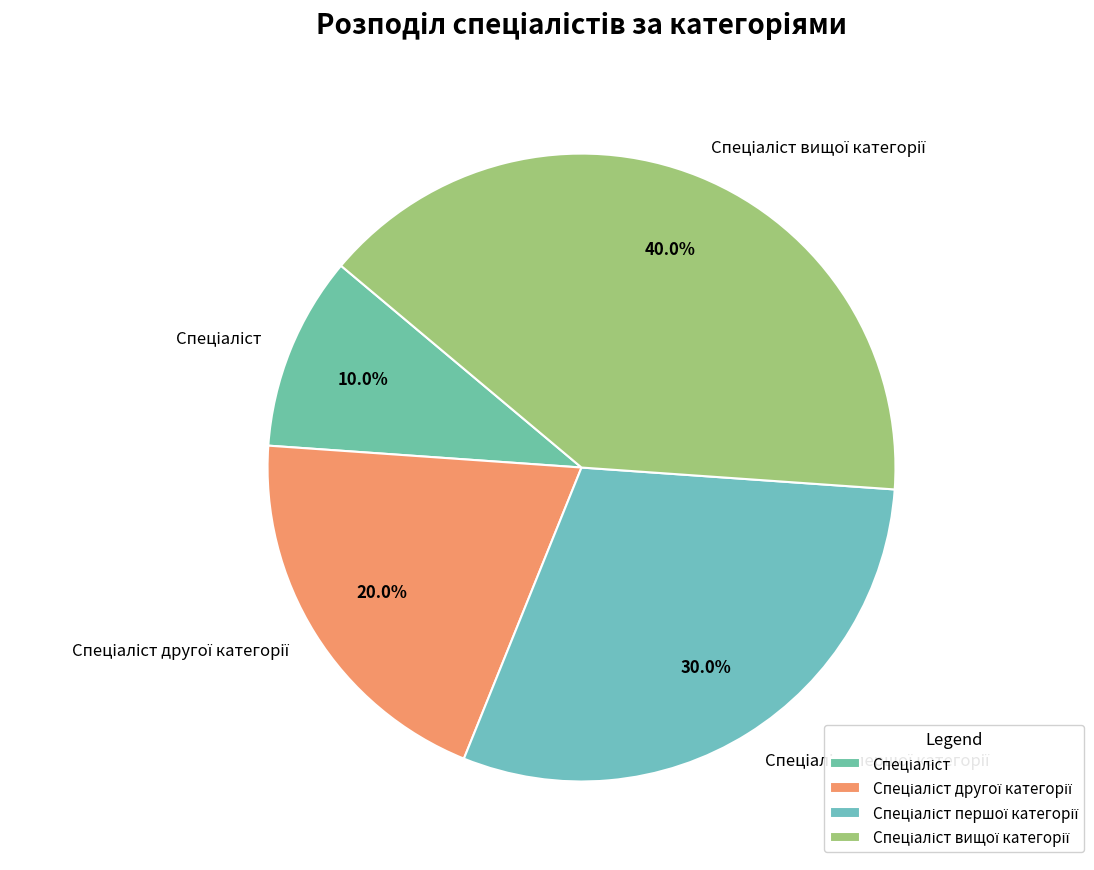

Is there a majority slice in this chart?

No